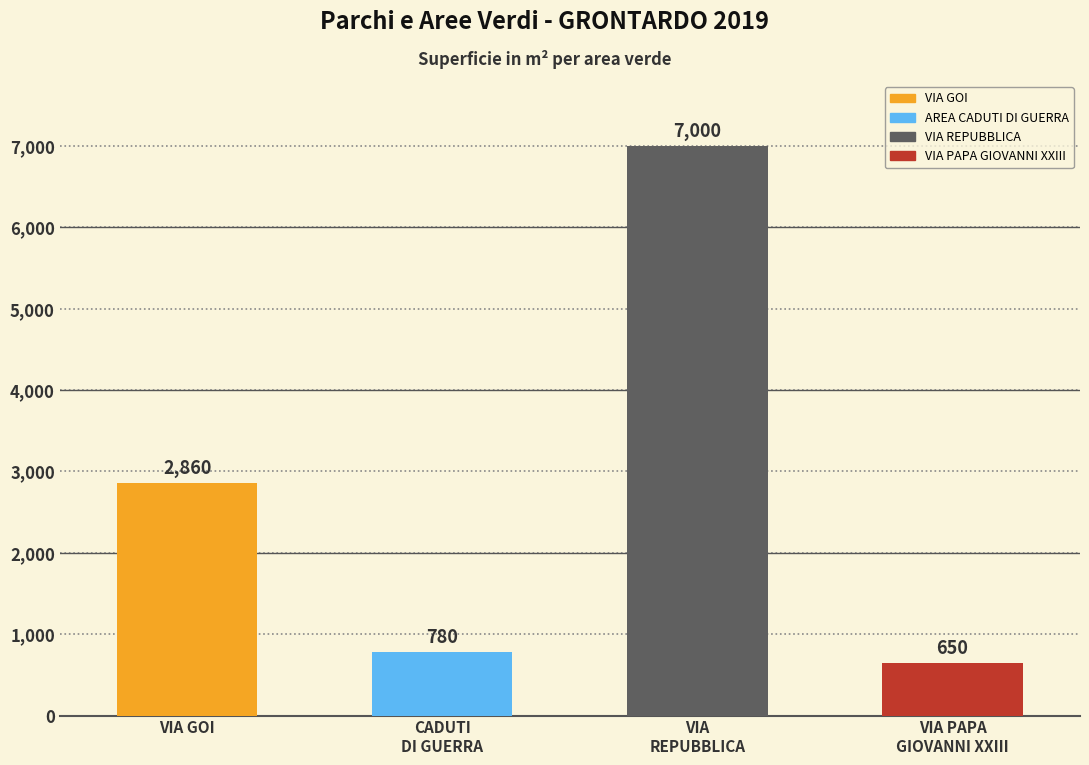

Does the chart contain any negative values?

No